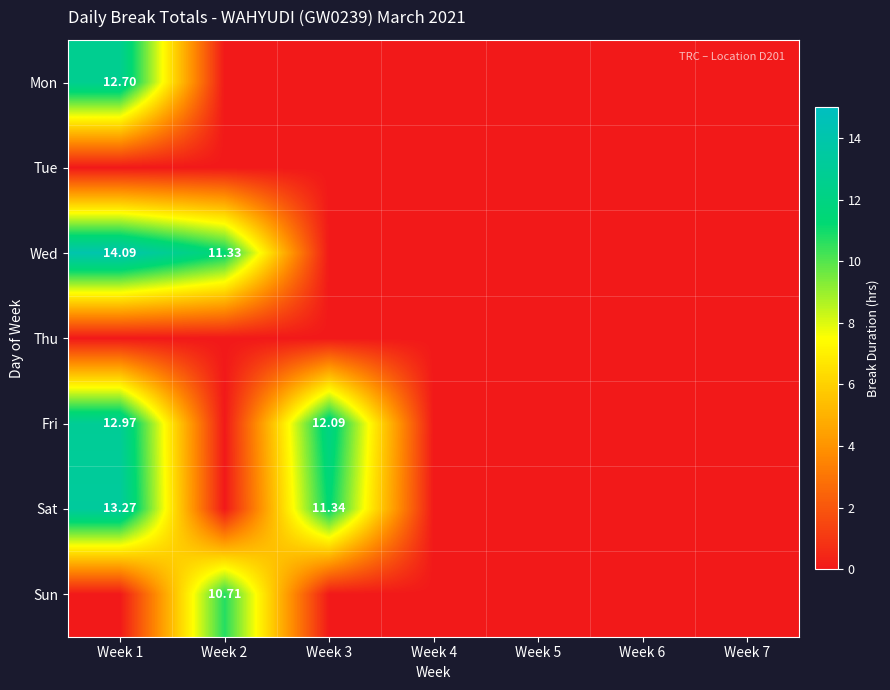

The value of Sat at Week 3 is 11.3. True or false?

True